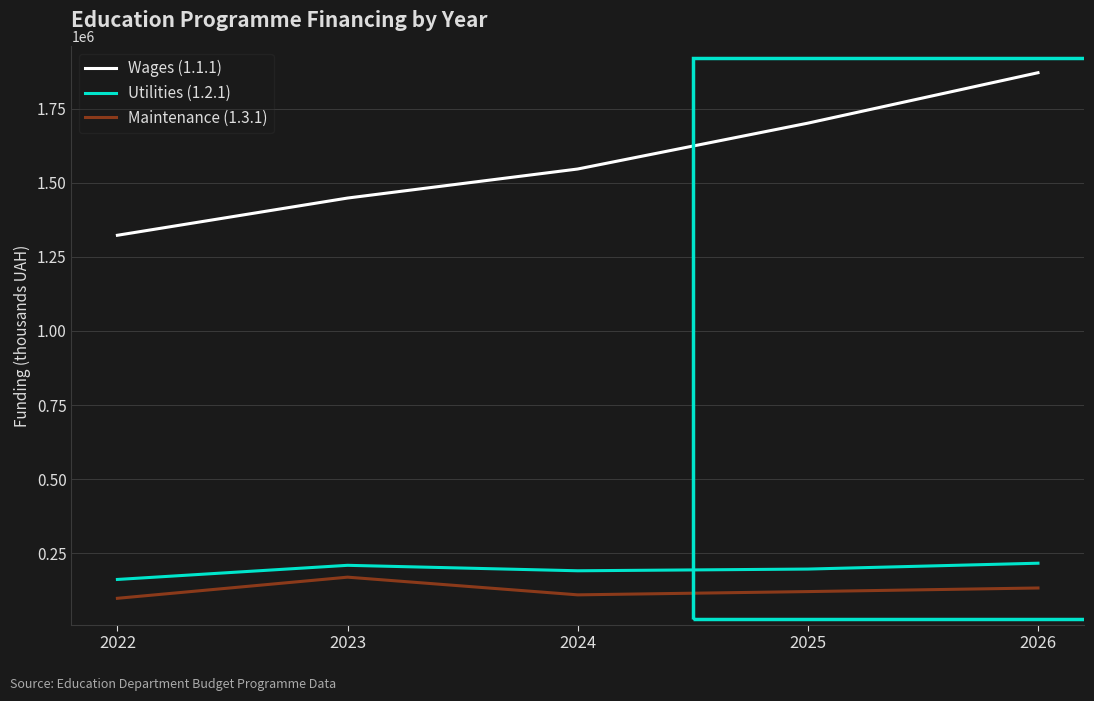

List the series in order of their peak value, lowest first.

Maintenance (1.3.1), Utilities (1.2.1), Wages (1.1.1)